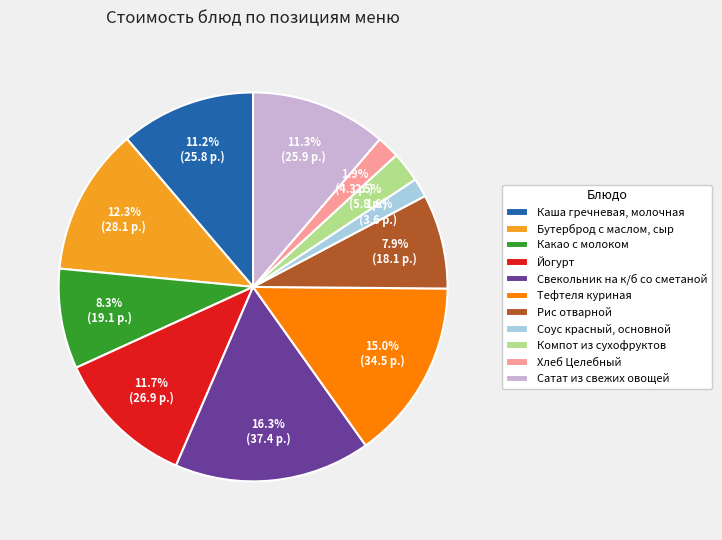

Is there any slice that represents more than half of the pie?

No